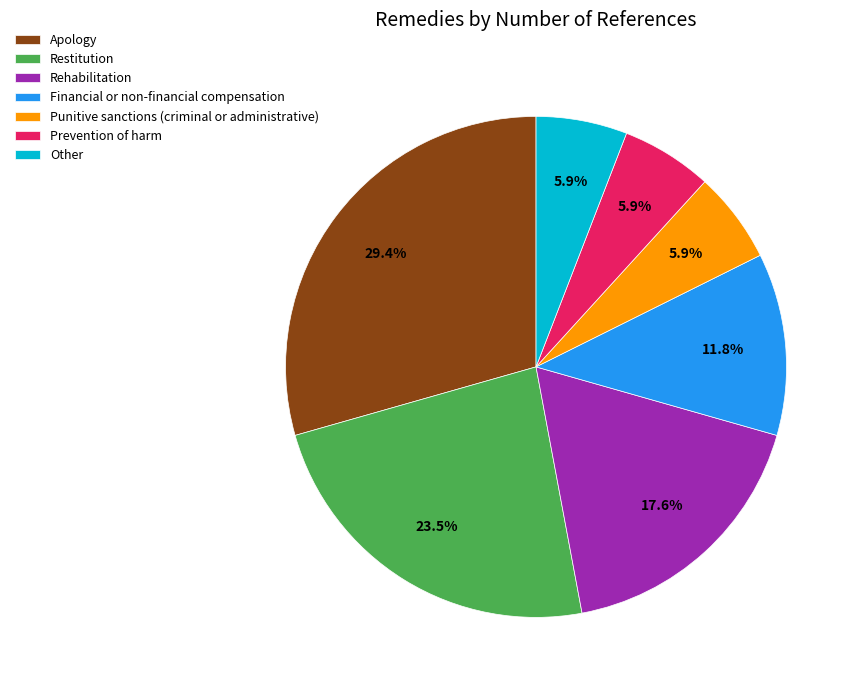

Is Other the majority of the pie?

No